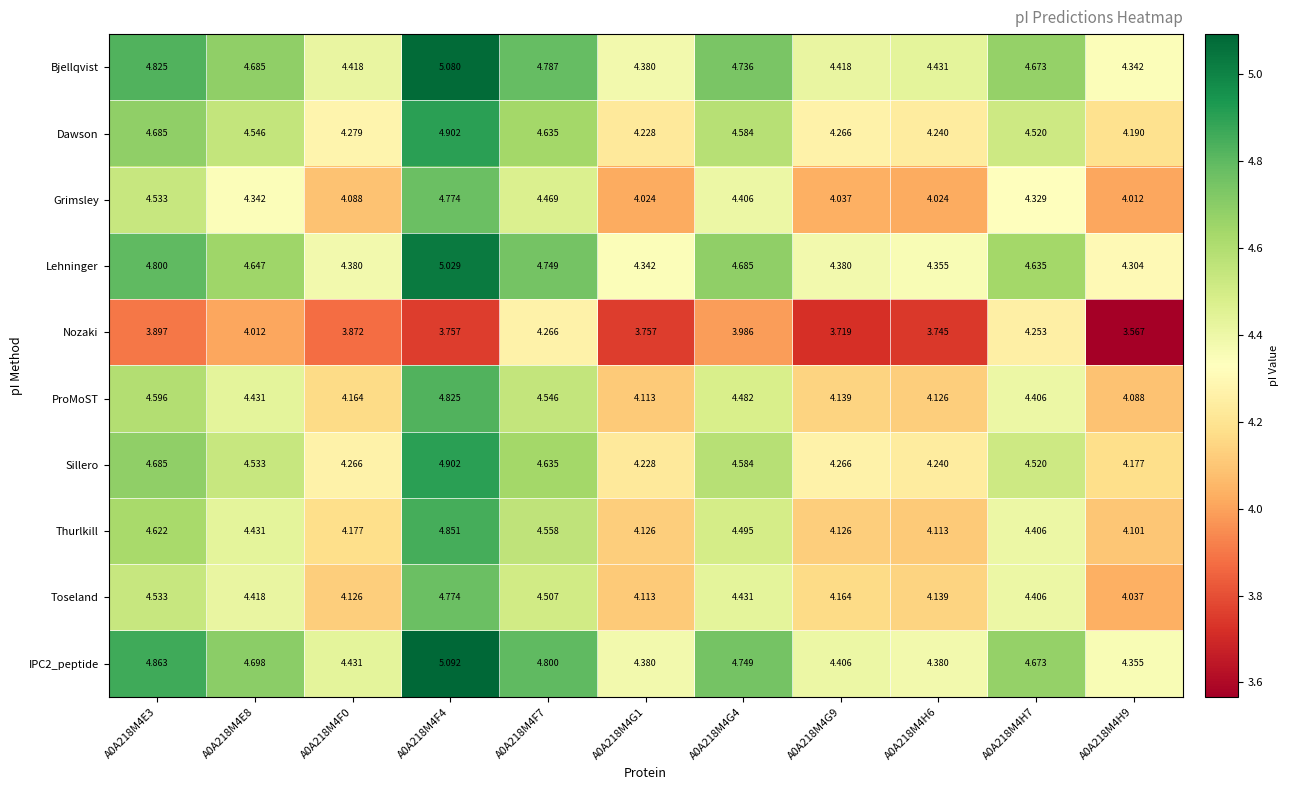

Is the value of Lehninger at A0A218M4H6 greater than the value of Thurlkill at A0A218M4F7?

No